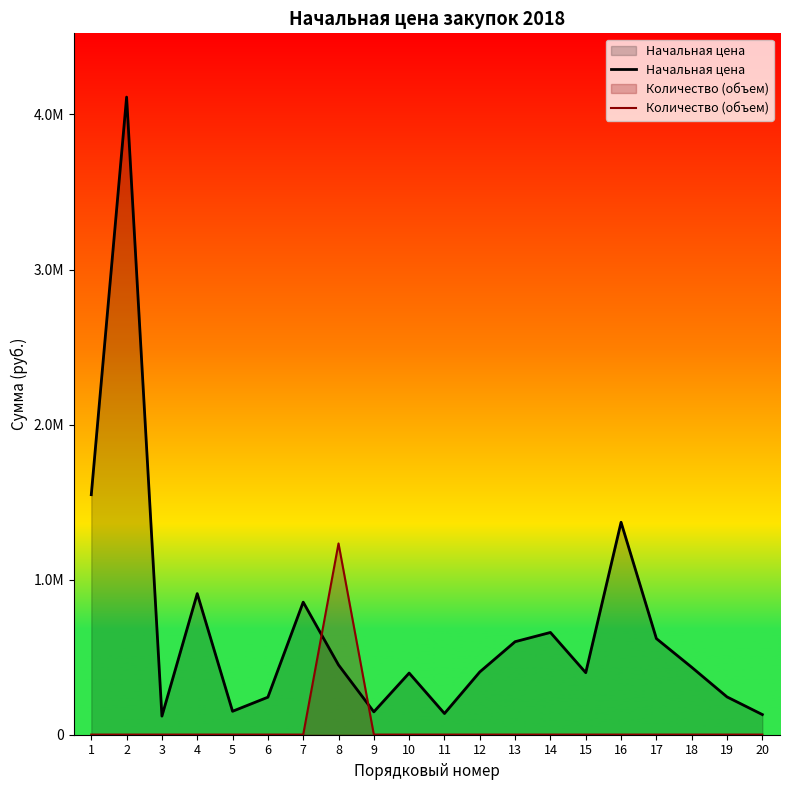

What are all the series names shown in the legend?

Начальная цена, Количество (объем)